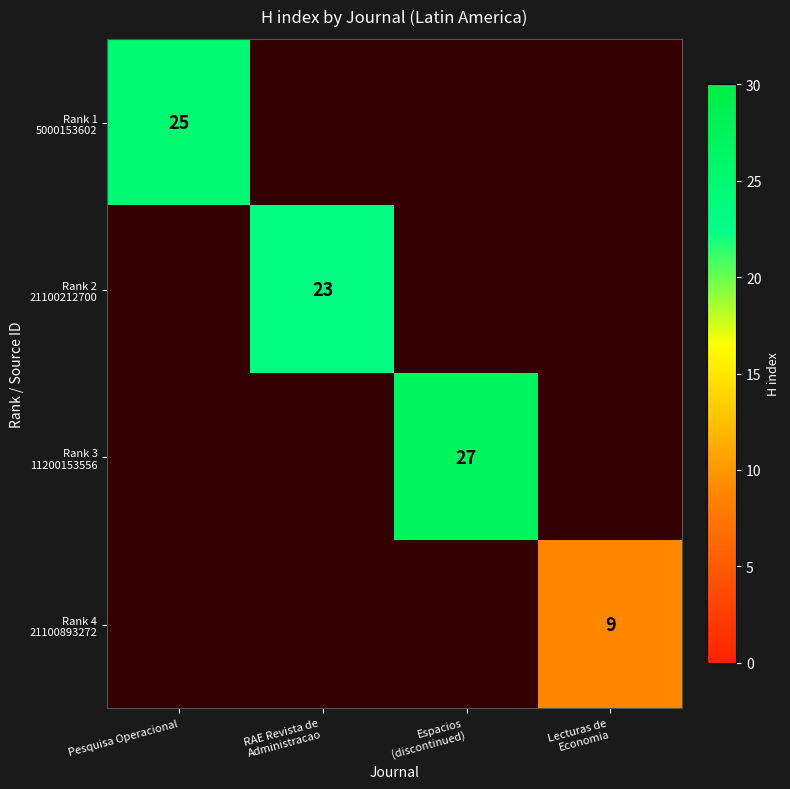

What is the difference between the maximum and minimum values in the Rank 1 5000153602 series?

25